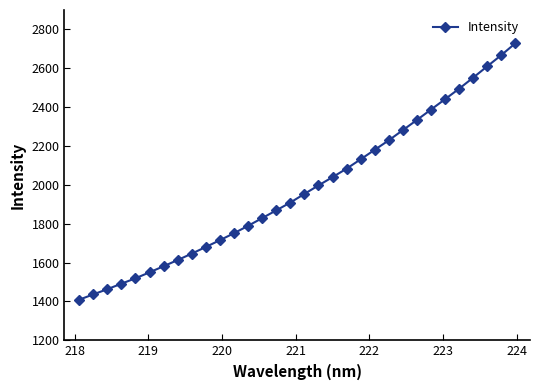

What is the maximum value shown in the chart?

2728.5